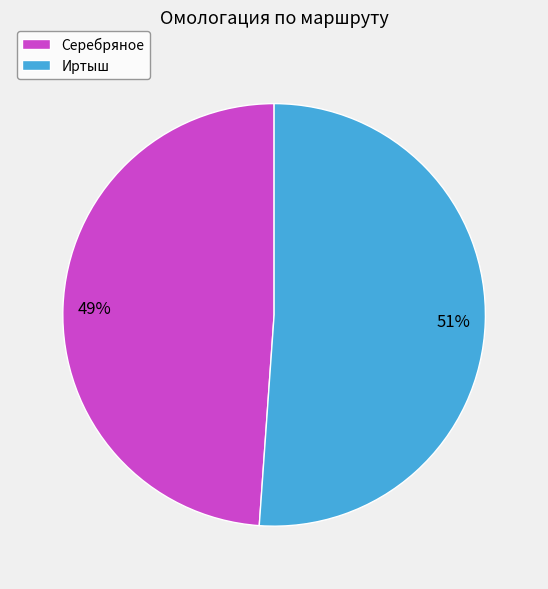

How many slices are in this pie chart?

2